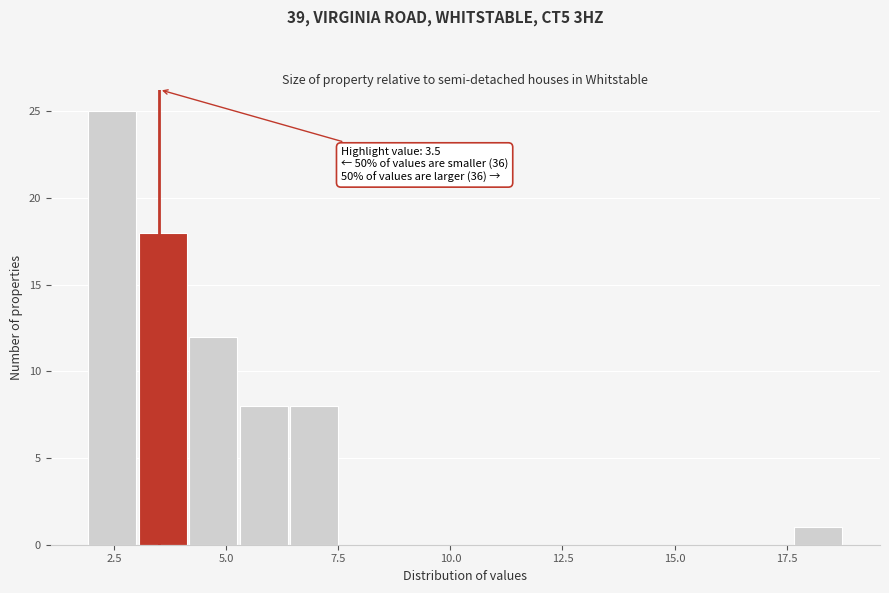

Read against the x-axis, roughly where is the centre of the tallest bar?

2.5